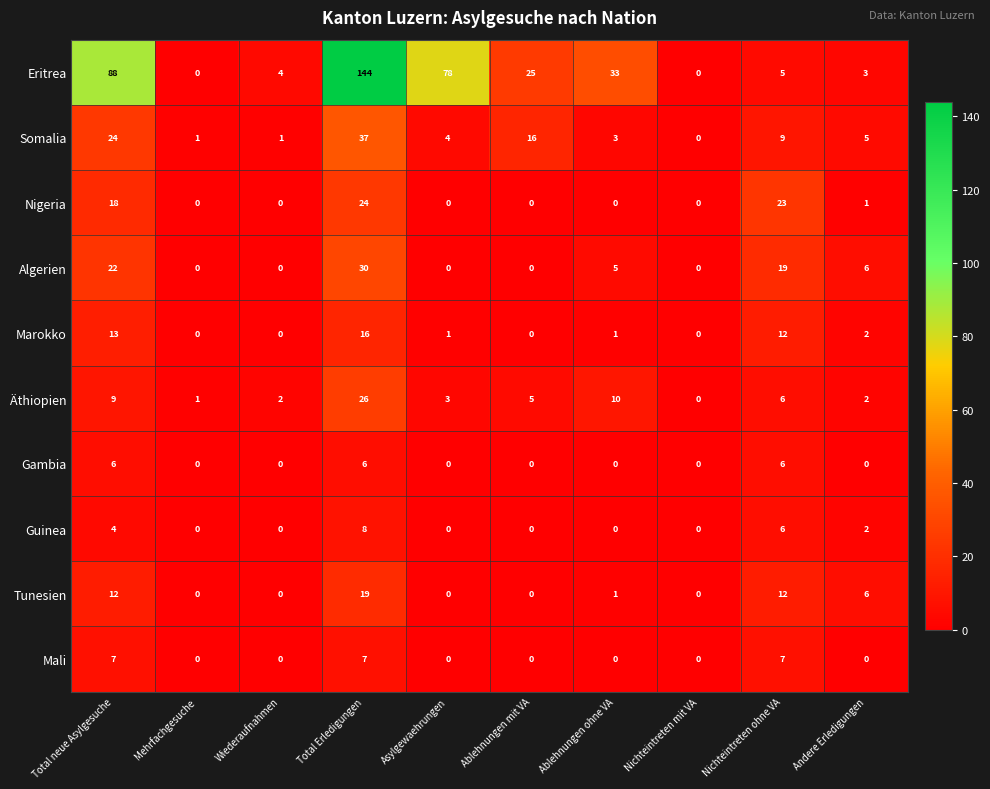

Which series has the largest range (max minus min)?

Eritrea